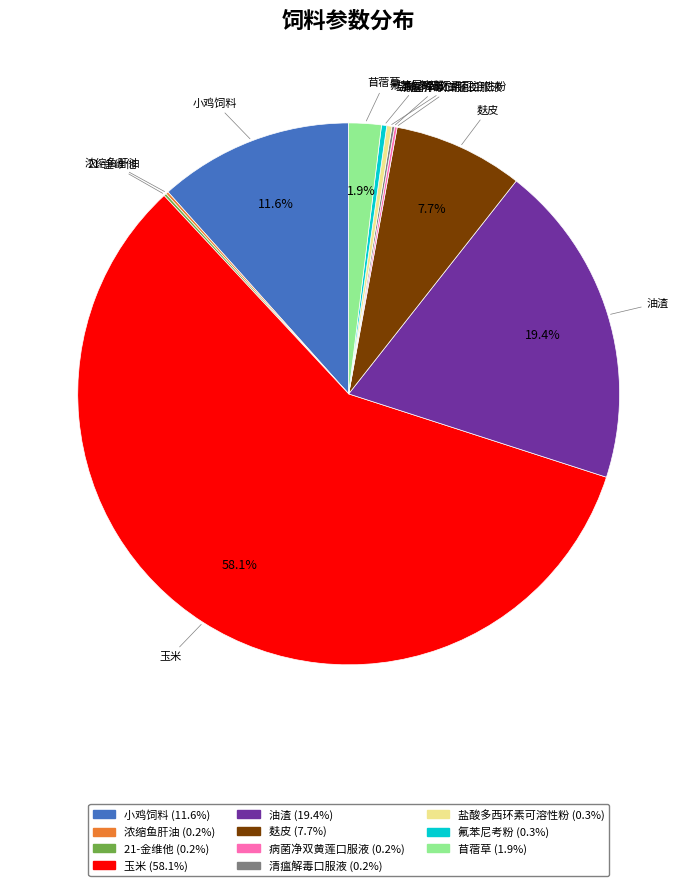

To the nearest percent, what is the average slice percentage?

9%